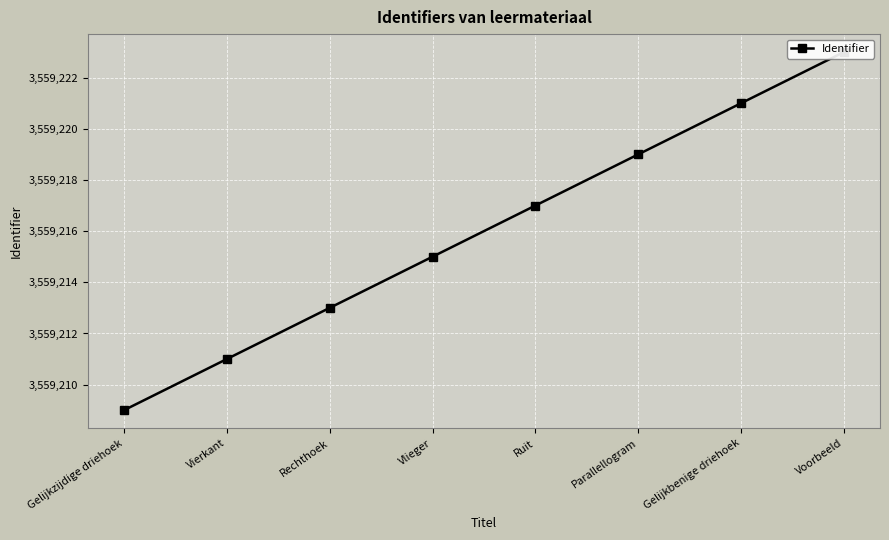

Reading right to left, extract all data points from this chart.

Voorbeeld=3559223	Gelijkbenige driehoek=3559221	Parallellogram=3559219	Ruit=3559217	Vlieger=3559215	Rechthoek=3559213	Vierkant=3559211	Gelijkzijdige driehoek=3559209